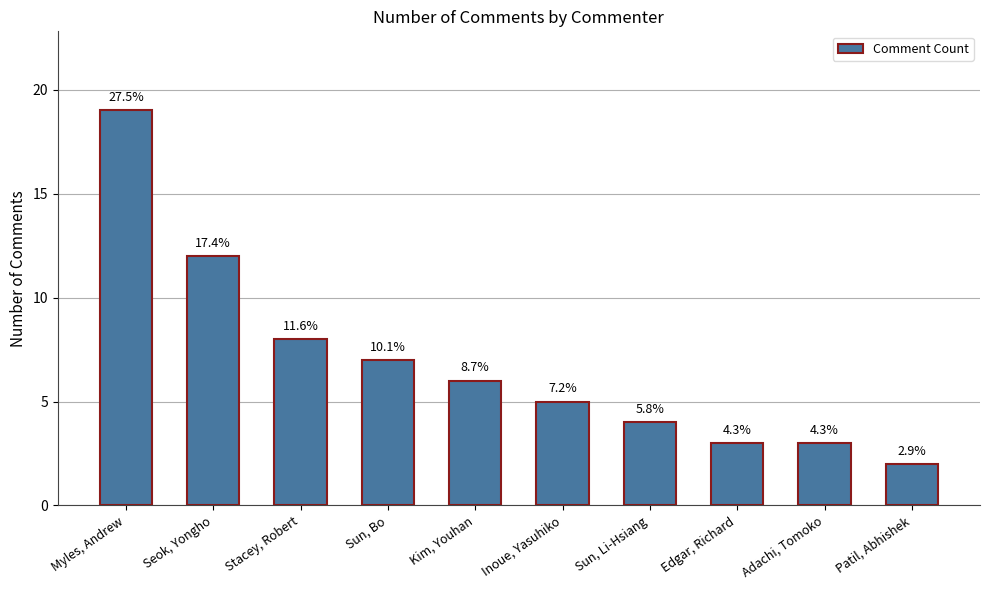

Which category has the highest value across all series?

Myles, Andrew